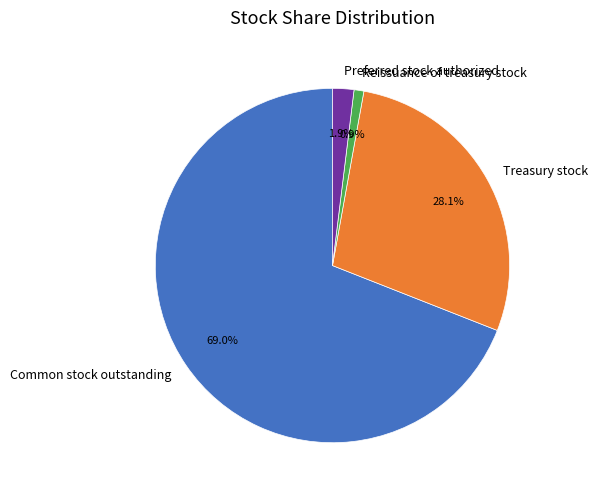

Count the number of slices in the pie.

4